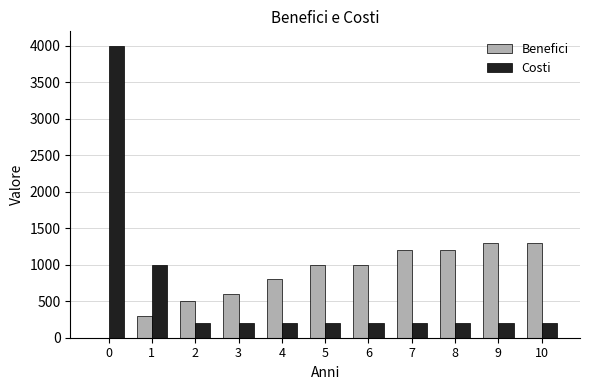

What is the highest value of the Benefici series?

1300